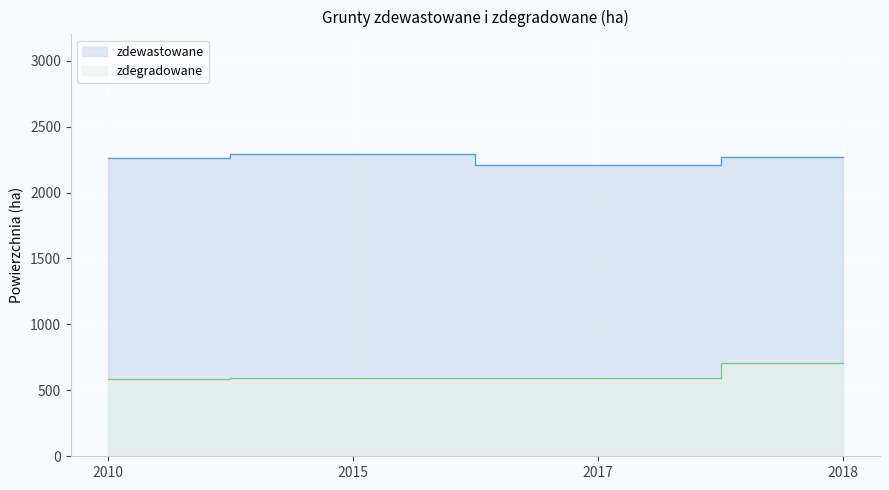

Rank the series at 2015 from lowest to highest value.

zdegradowane, zdewastowane